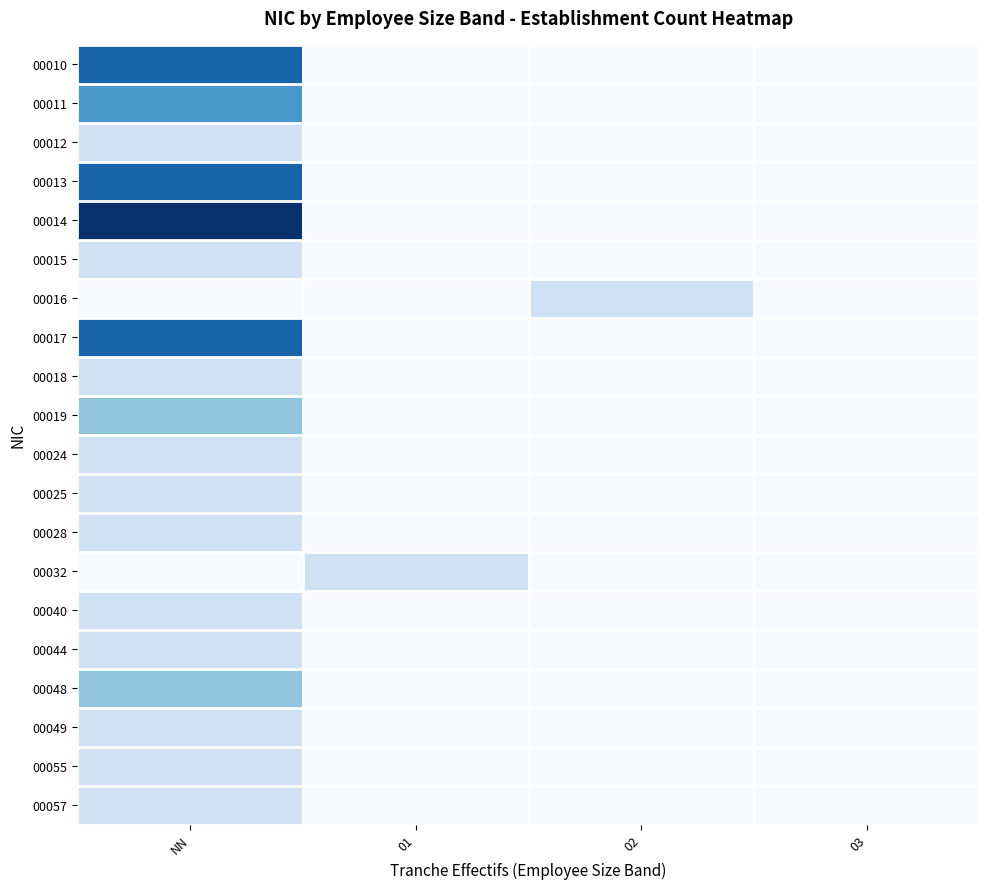

At how many categories does at least one series exceed 1?

1